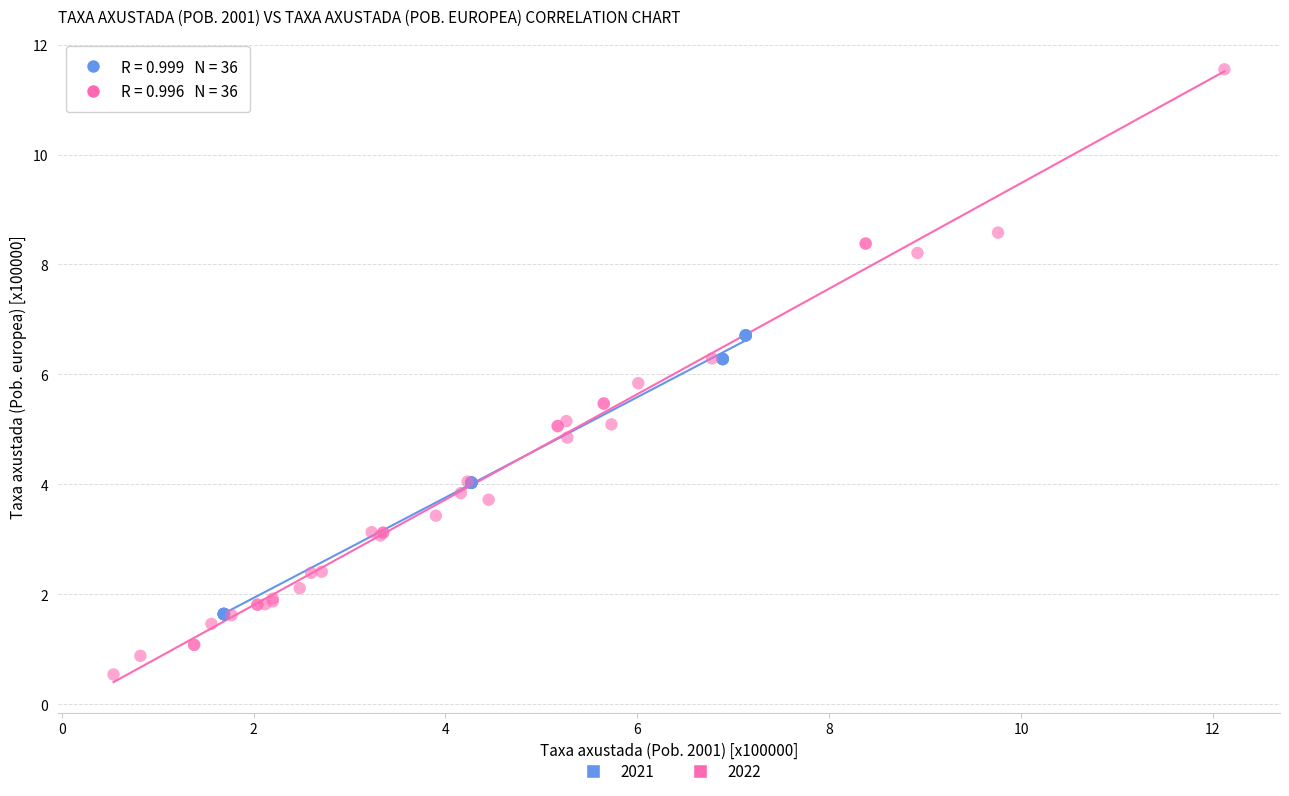

What are all the series names shown in the legend?

2021, 2022